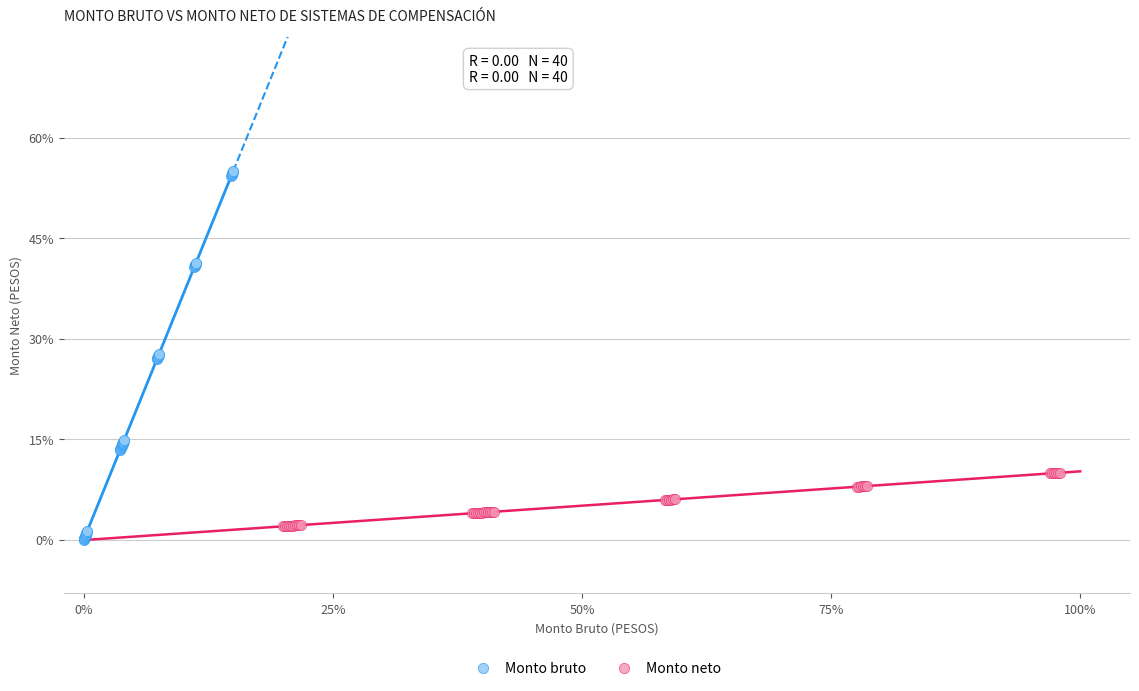

What are all the series names shown in the legend?

Monto bruto, Monto neto